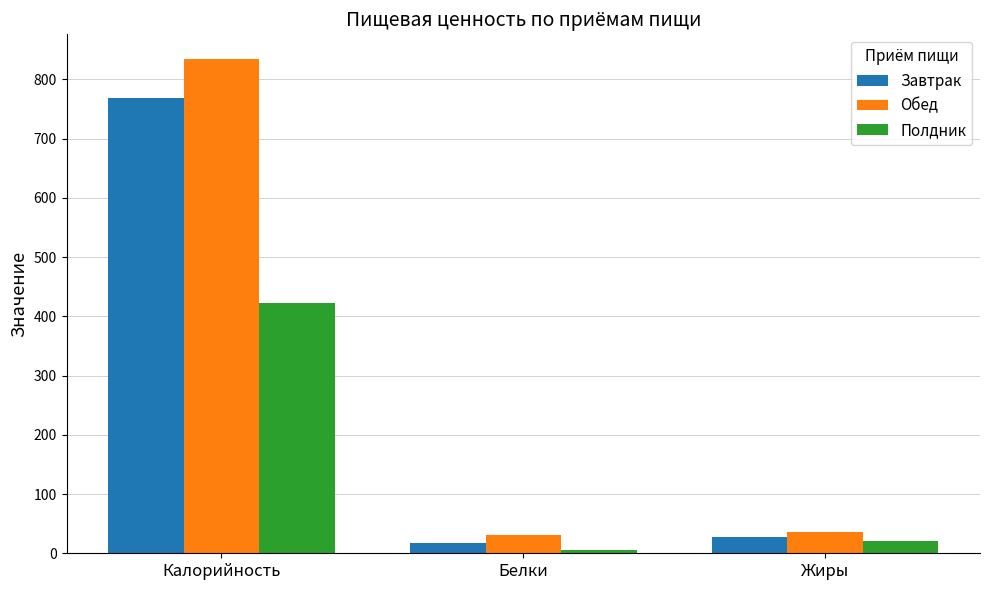

How many data points in Полдник are above 20?

2